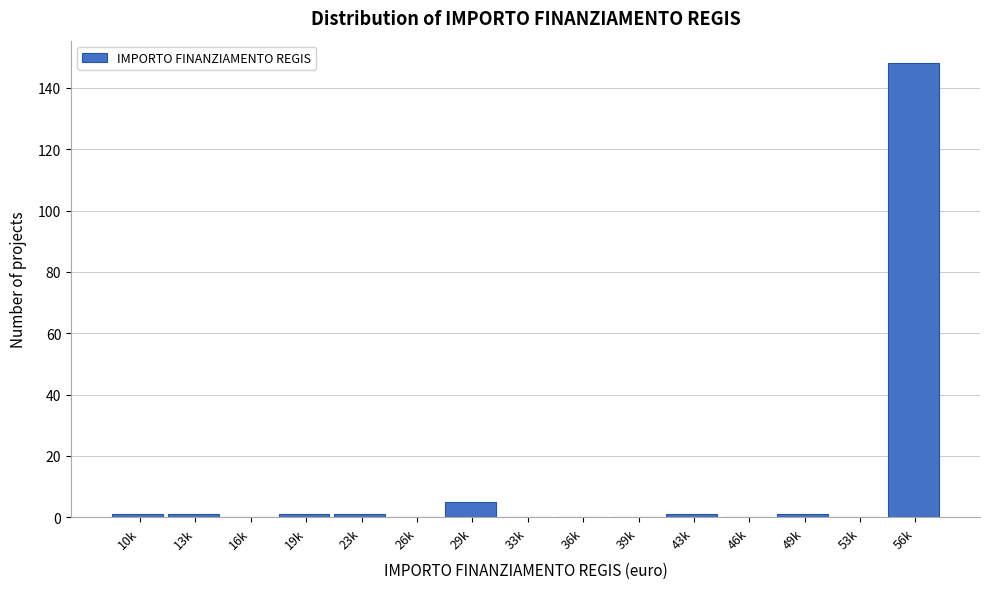

Reading right to left, transcribe all the data shown in this chart.

56k=148	53k=0	49k=1	46k=0	43k=1	39k=0	36k=0	33k=0	29k=5	26k=0	23k=1	19k=1	16k=0	13k=1	10k=1